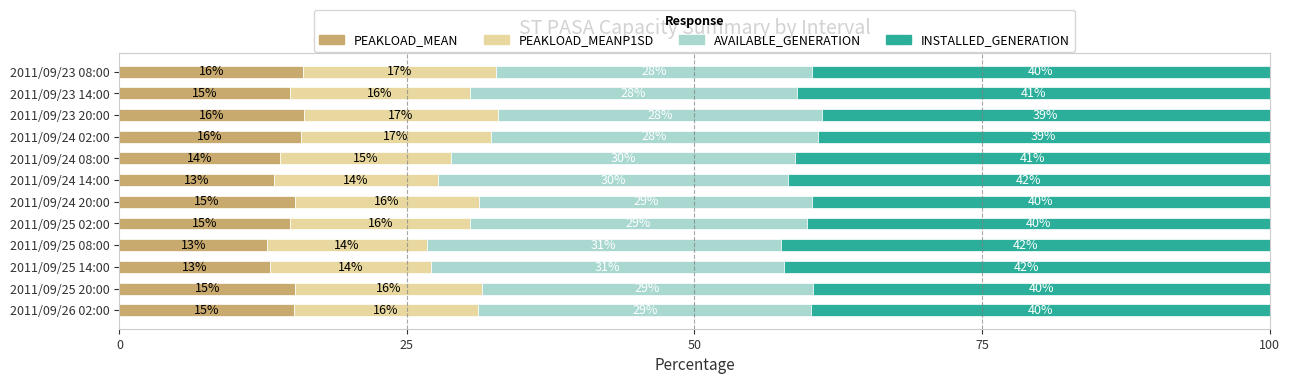

The PEAKLOAD_MEAN series shows 14.8 at 2011/09/25 02:00. True or false?

True